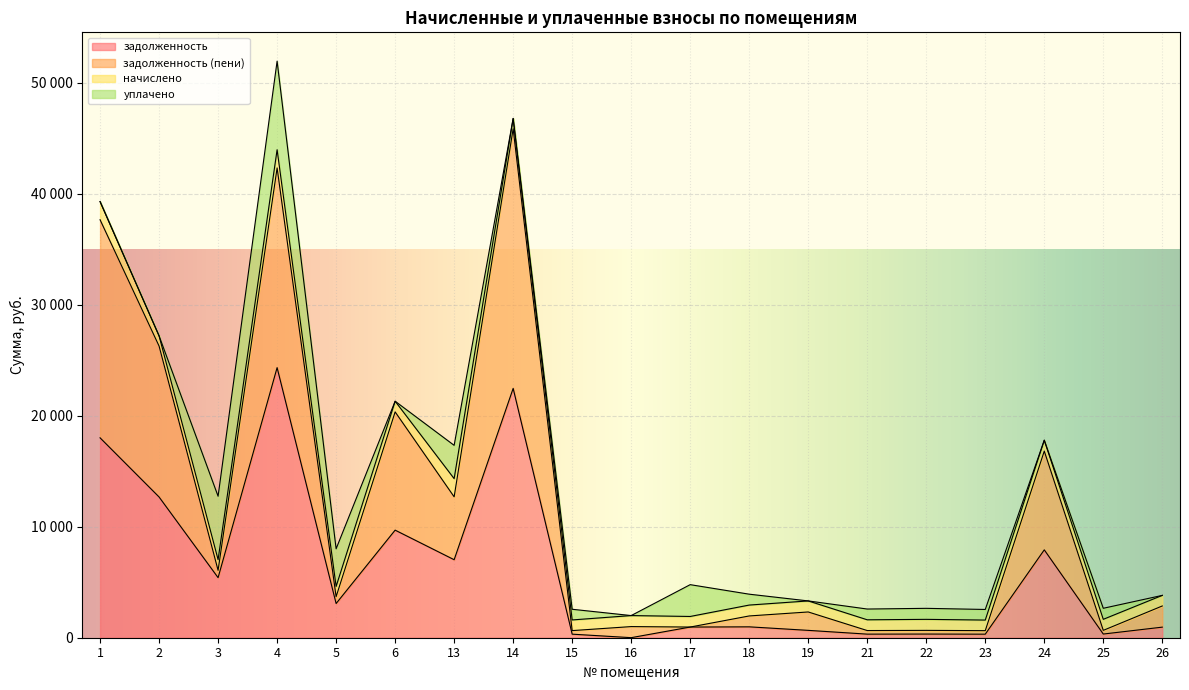

What is the approximate value of задолженность (пени) at 24?

16812.7